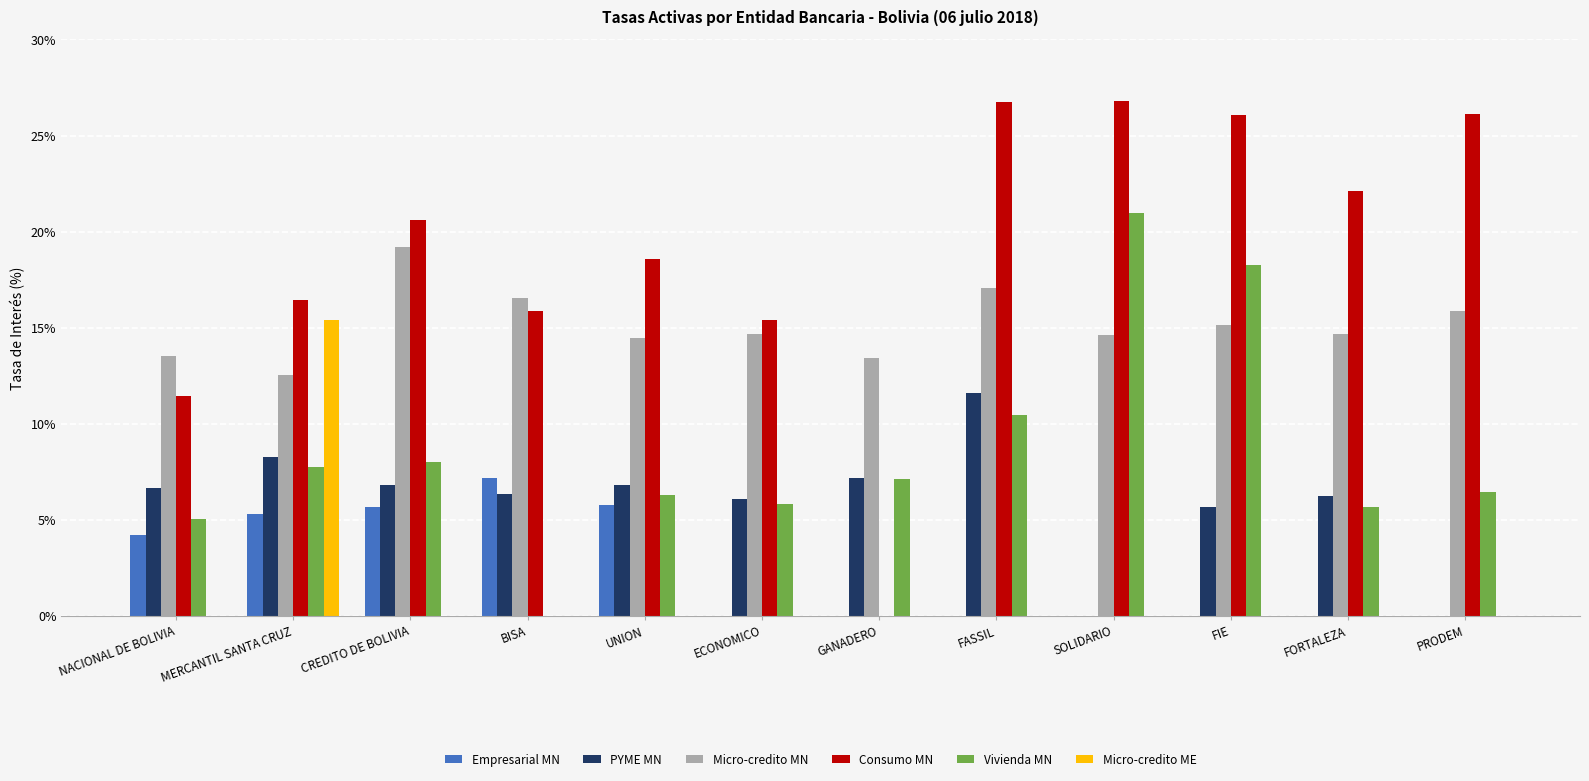

The PYME MN series shows 6.7 at NACIONAL DE BOLIVIA. True or false?

True